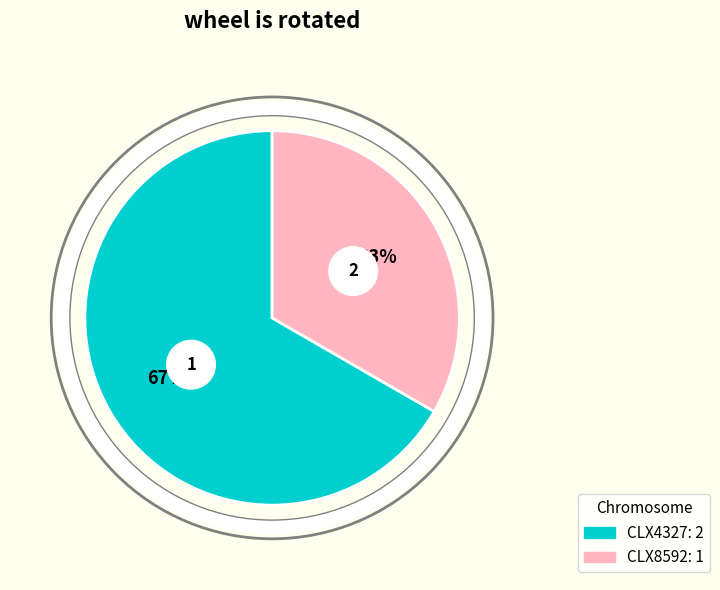

True or false: CLX4327 accounts for 67% of the total.

True